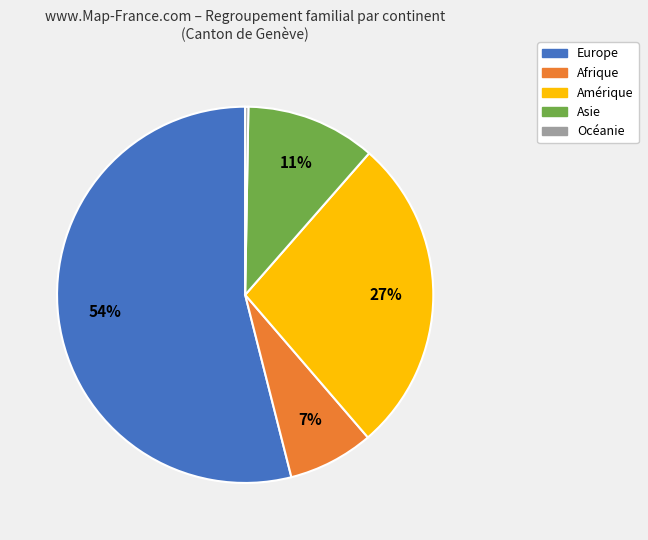

What percentage is the Afrique slice, to the nearest percent?

7%